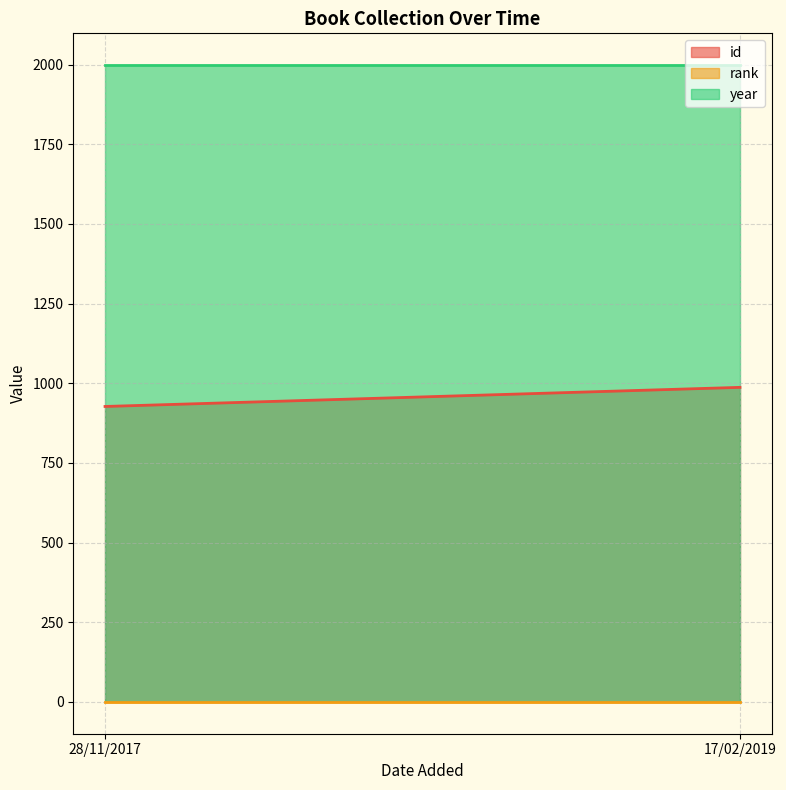

What is the sum of all id values?

1914